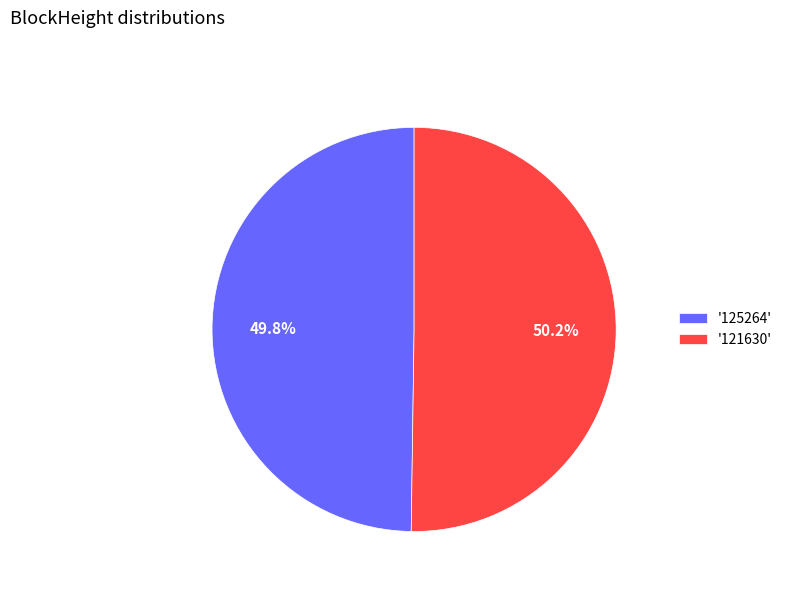

To the nearest percent, what is the difference between the largest and smallest slice percentages?

0%